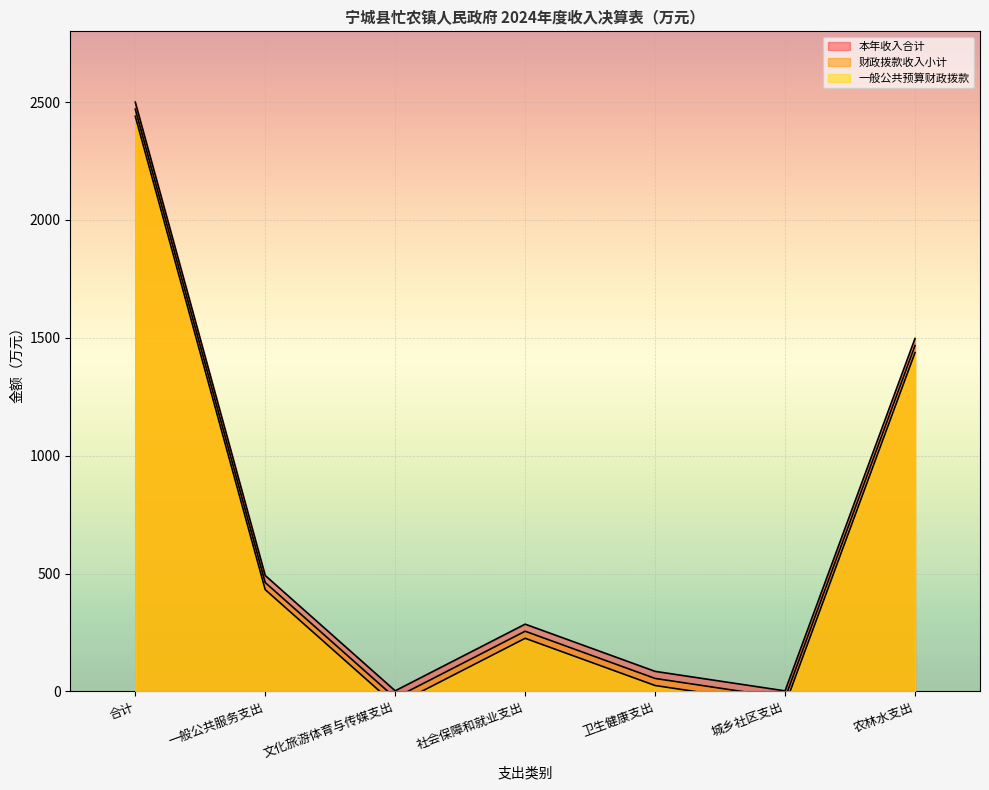

True or false: 一般公共预算财政拨款 and 财政拨款收入小计 intersect in this chart.

False